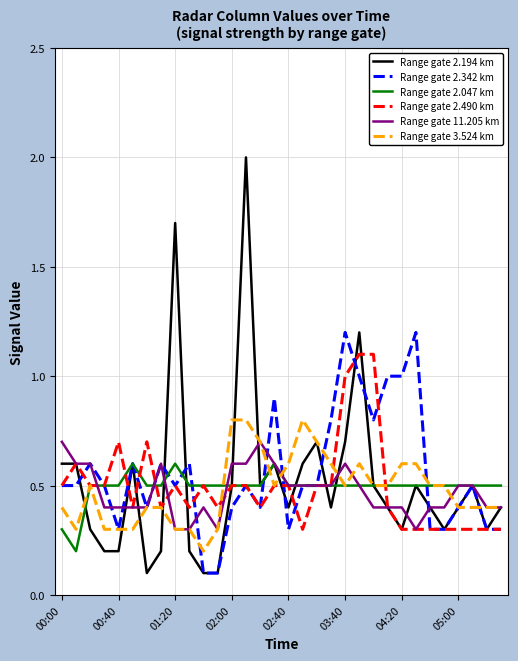

How many lines are shown in the chart?

6